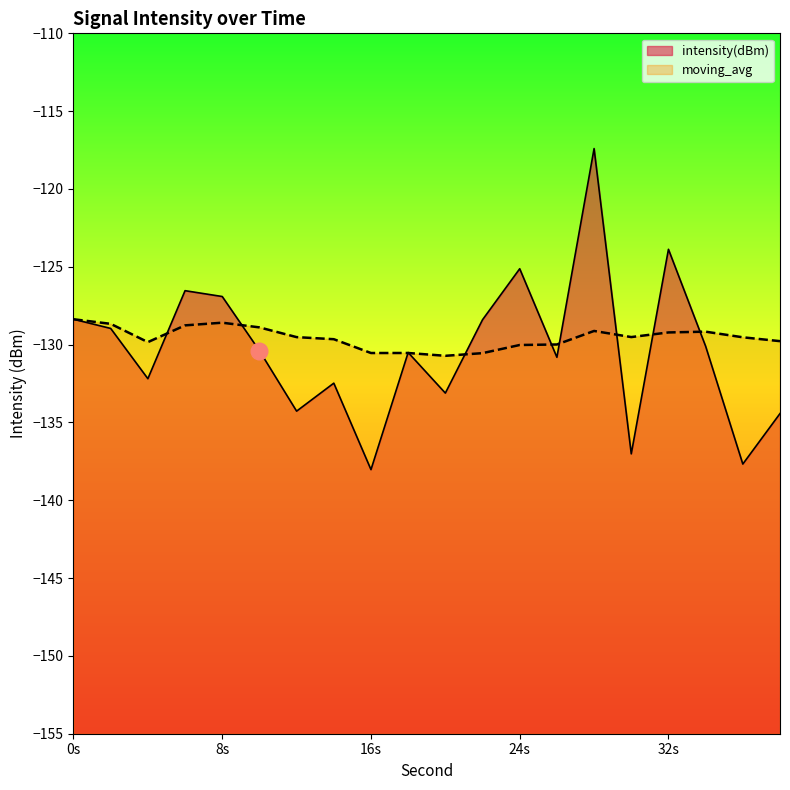

Rank the series by their average value, from lowest to highest.

intensity(dBm), moving_avg